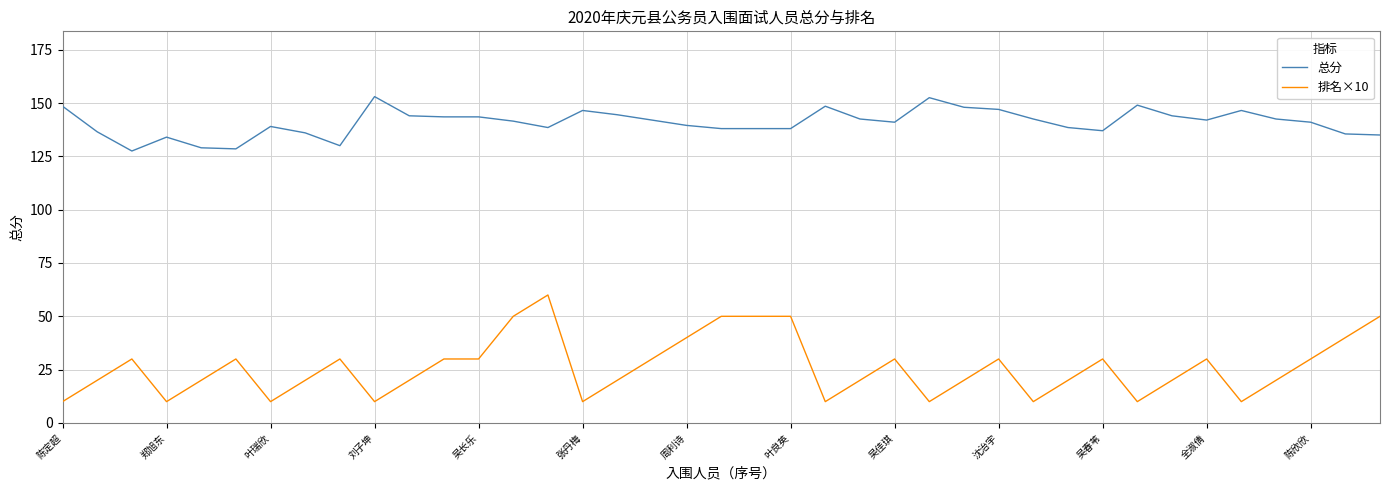

What is the highest value of the 总分 series?

153.0